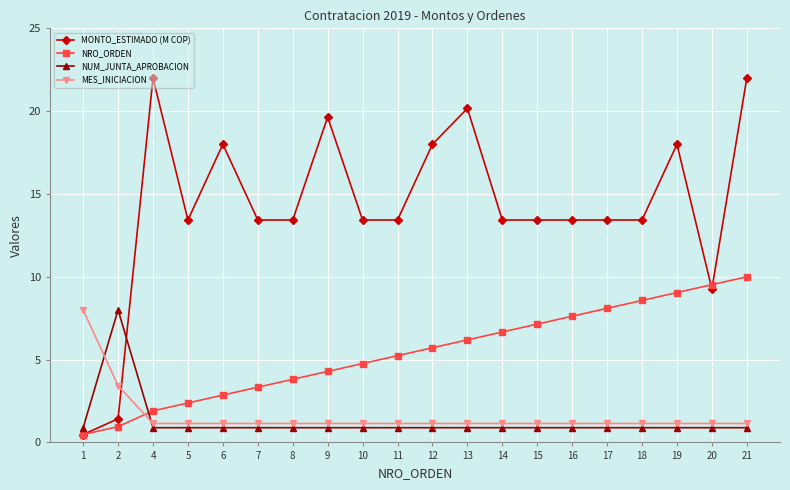

Reading right to left, transcribe all the data shown in this chart.

MONTO_ESTIMADO (M COP): 21=22.0	20=9.3	19=18.0	18=13.4	17=13.4	16=13.4	15=13.4	14=13.4	13=20.2	12=18.0	11=13.4	10=13.4	9=19.6	8=13.4	7=13.4	6=18.0	5=13.4	4=22.0	2=1.4	1=0.5
NRO_ORDEN: 21=10.0	20=9.5	19=9.0	18=8.6	17=8.1	16=7.6	15=7.1	14=6.7	13=6.2	12=5.7	11=5.2	10=4.8	9=4.3	8=3.8	7=3.3	6=2.9	5=2.4	4=1.9	2=1.0	1=0.5
NUM_JUNTA_APROBACION: 21=0.9	20=0.9	19=0.9	18=0.9	17=0.9	16=0.9	15=0.9	14=0.9	13=0.9	12=0.9	11=0.9	10=0.9	9=0.9	8=0.9	7=0.9	6=0.9	5=0.9	4=0.9	2=8.0	1=0.9
MES_INICIACION: 21=1.1	20=1.1	19=1.1	18=1.1	17=1.1	16=1.1	15=1.1	14=1.1	13=1.1	12=1.1	11=1.1	10=1.1	9=1.1	8=1.1	7=1.1	6=1.1	5=1.1	4=1.1	2=3.4	1=8.0